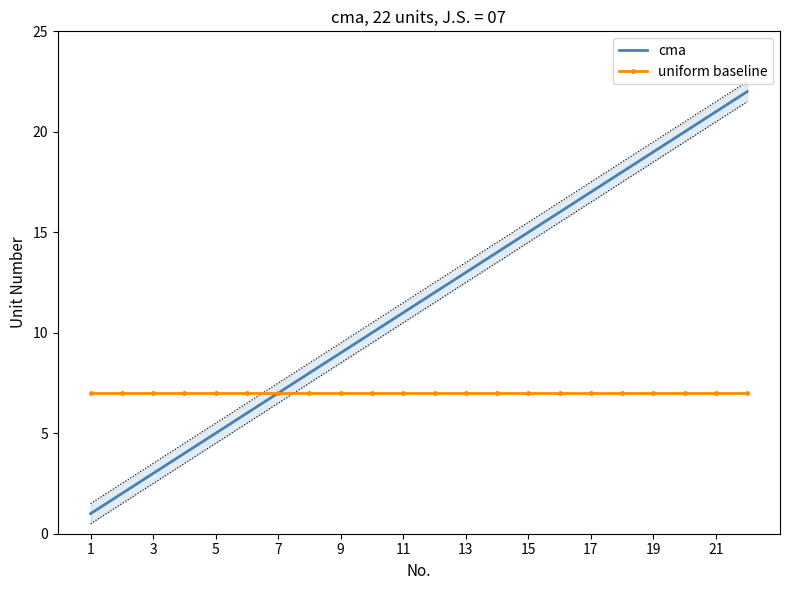

The value of cma at 15 is 15. True or false?

True